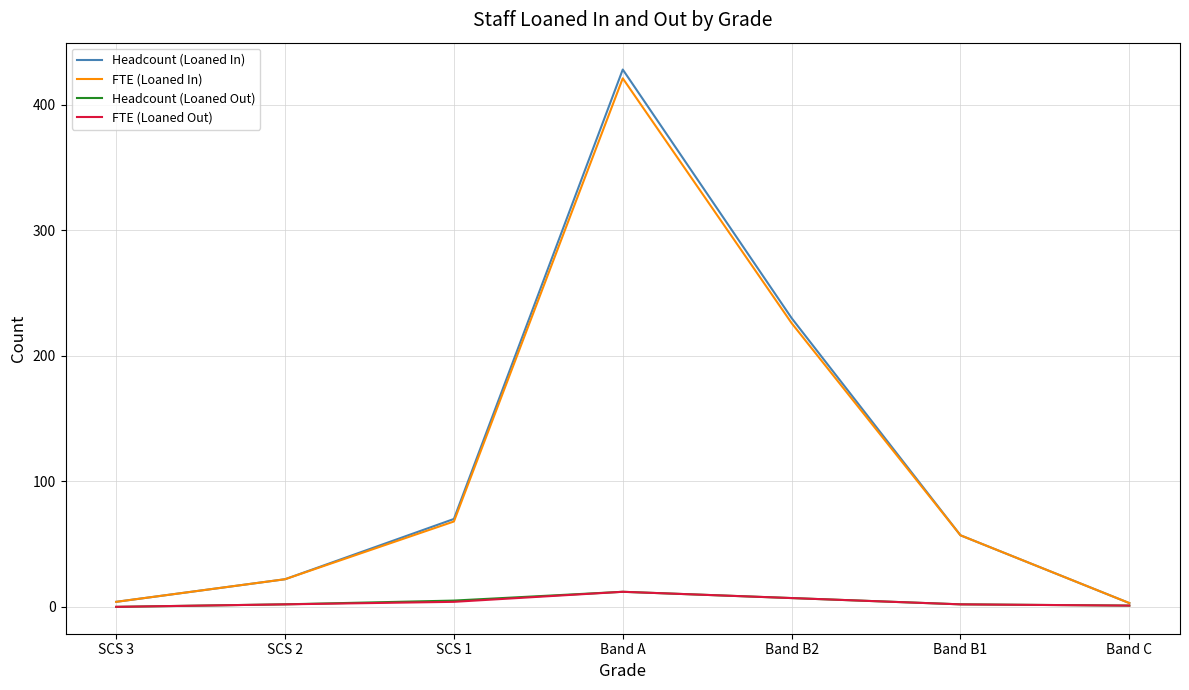

At which category is the sum across all series the highest?

Band A